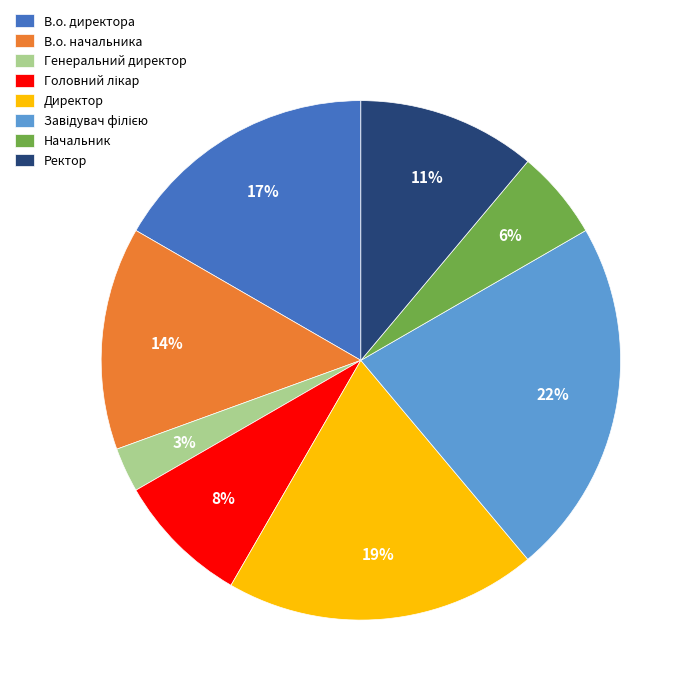

Which slice is the smallest?

Генеральний директор